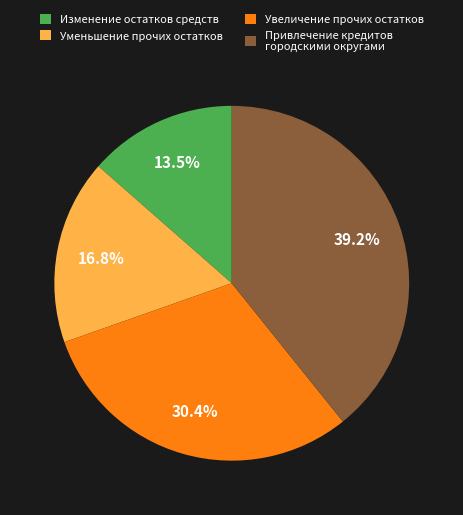

Approximately how many times larger is the value at Уменьшение прочих остатков compared to Изменение остатков средств?

1.2